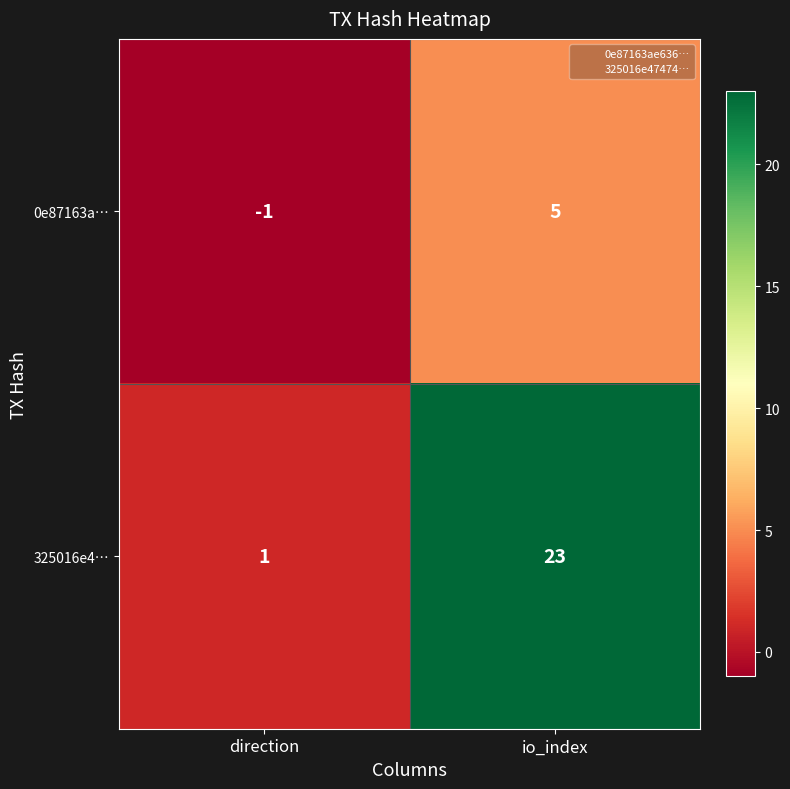

What is the sum of all 0e87163a… values?

4